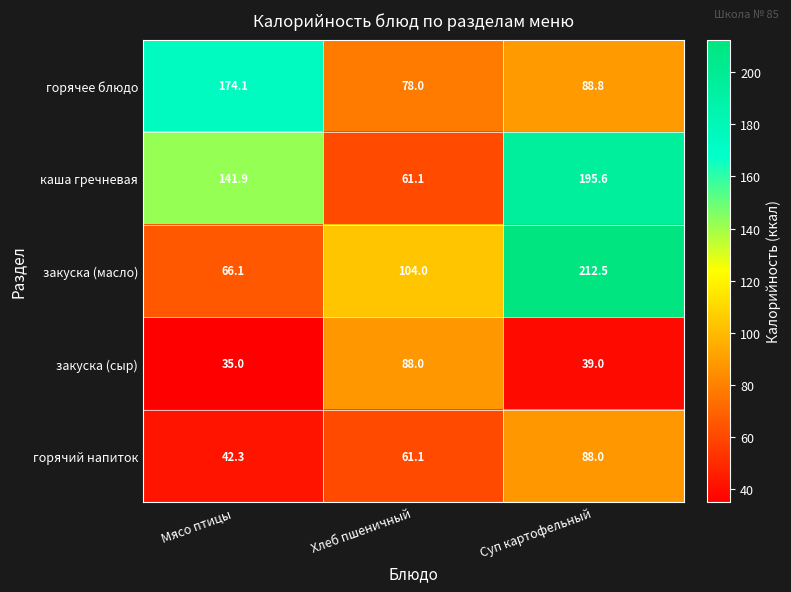

What is the difference between the maximum and minimum values in the закуска (сыр) series?

53.0